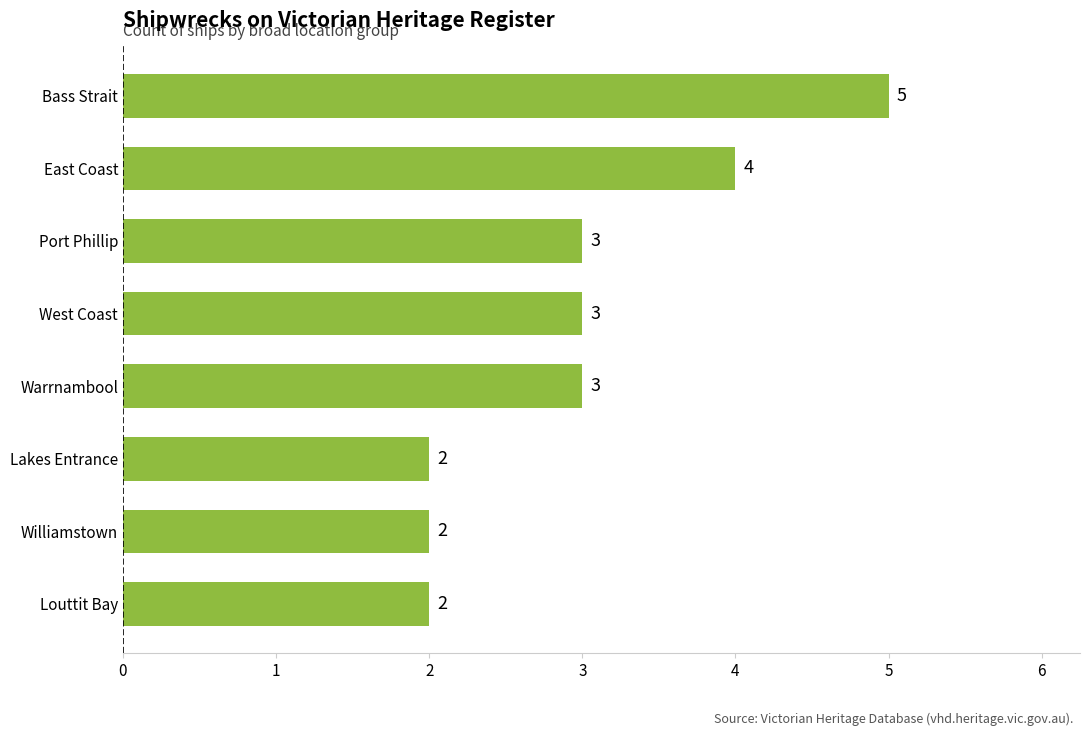

How many values are between 2 and 4?

7